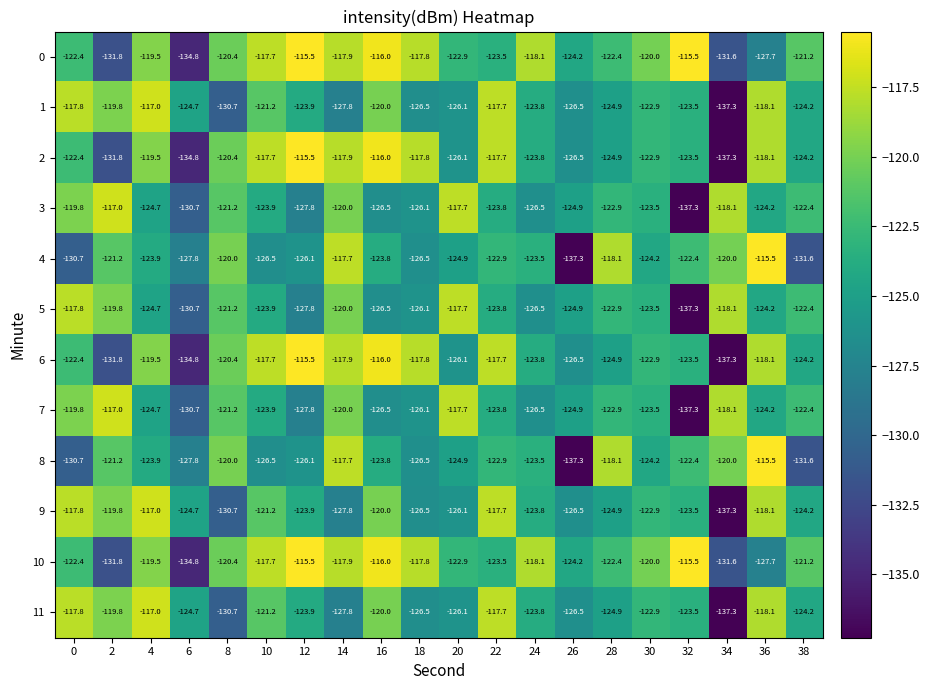

What is the difference between the maximum and minimum values in the 7 series?

20.3